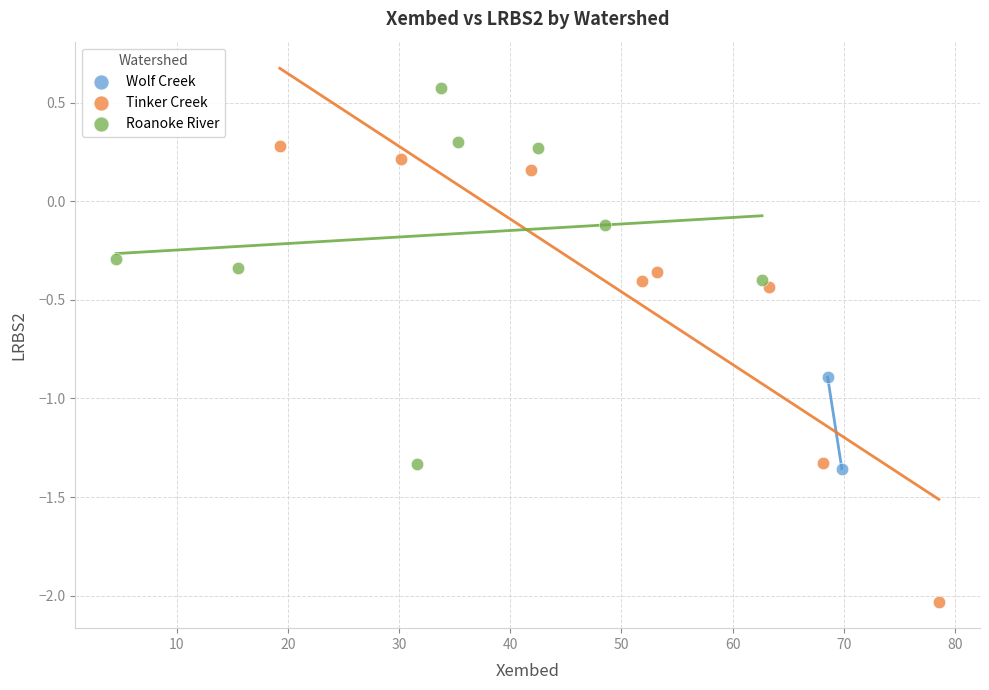

What are all the series names shown in the legend?

Wolf Creek, Tinker Creek, Roanoke River